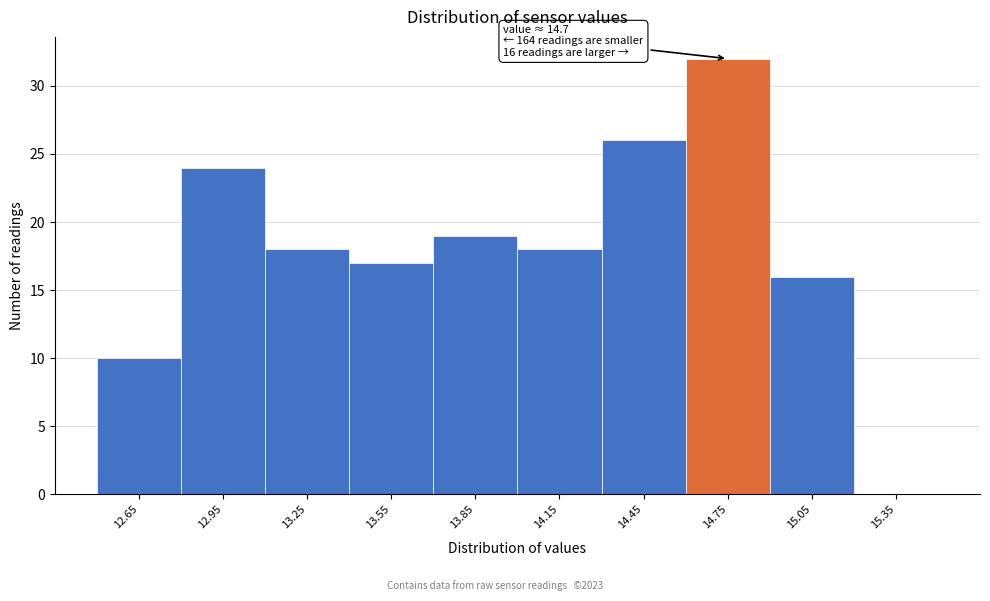

Over which range of the x-axis is the bar tallest?

14.6 to 14.9